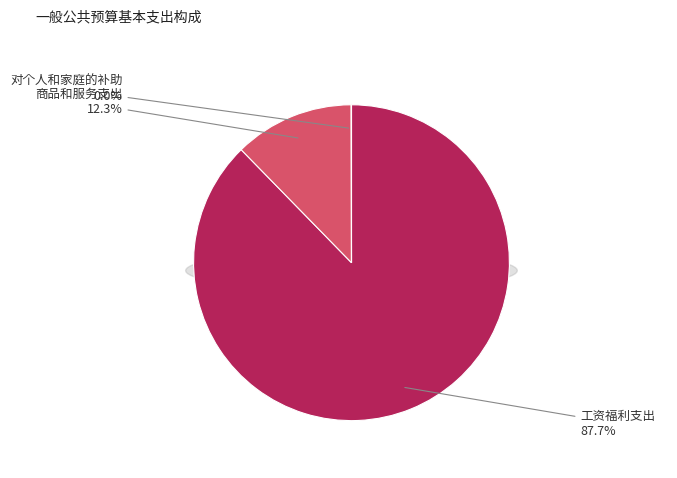

How many segments does this pie chart have?

3